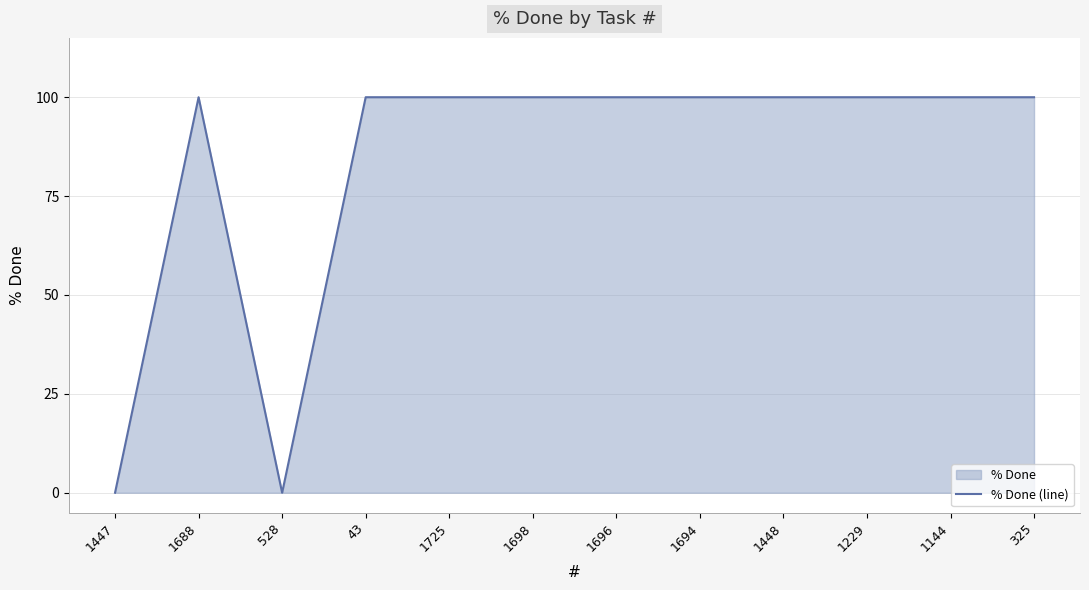

Which category has the lowest value across all series?

1447